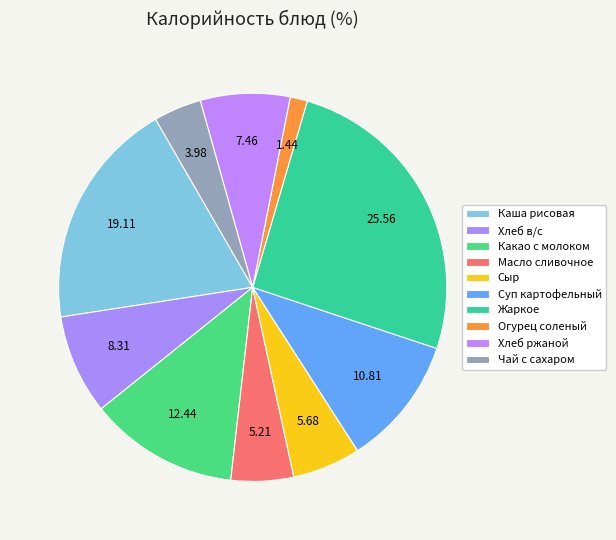

Is it true that Масло сливочное is 5% of the pie?

True